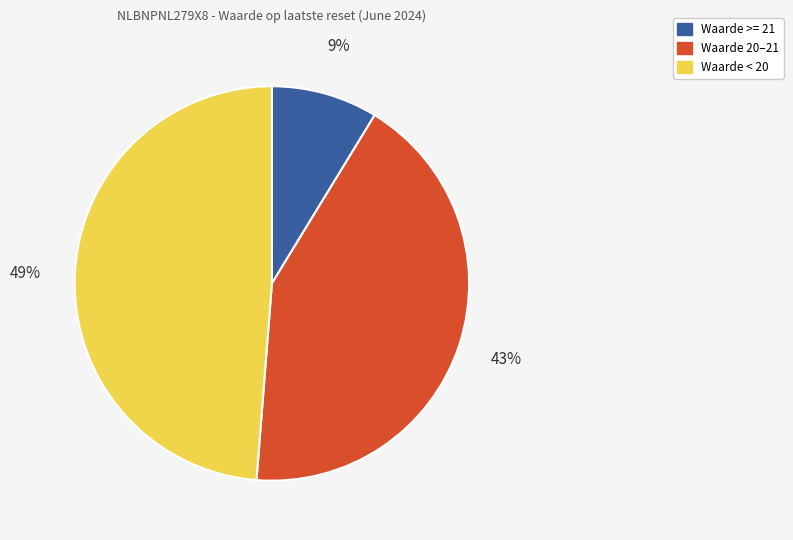

To the nearest percent, what is the average slice percentage?

33%